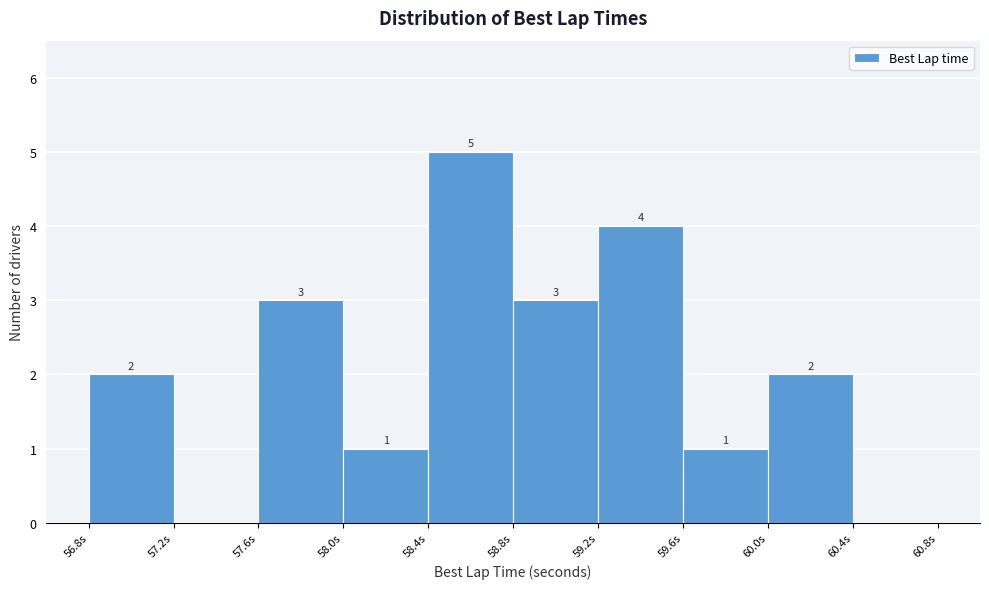

Which range on the x-axis has the tallest bar?

58.4 to 58.8